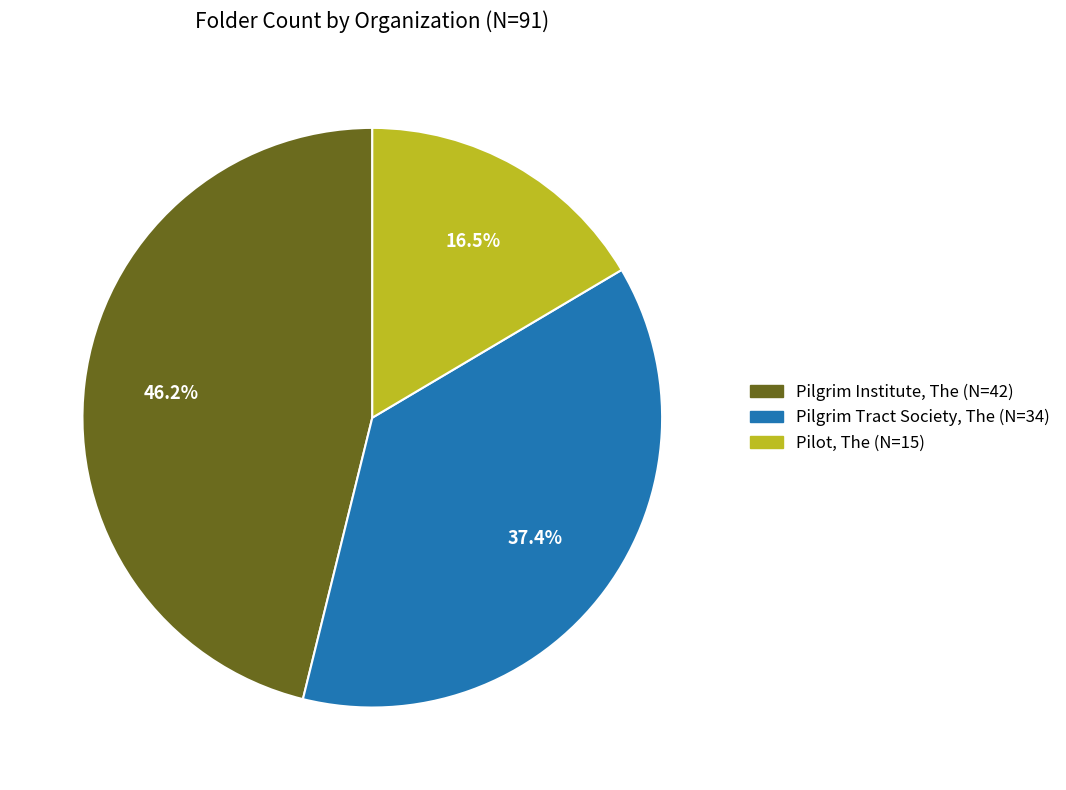

Which has a higher value, Pilgrim Institute, The or Pilot, The?

Pilgrim Institute, The